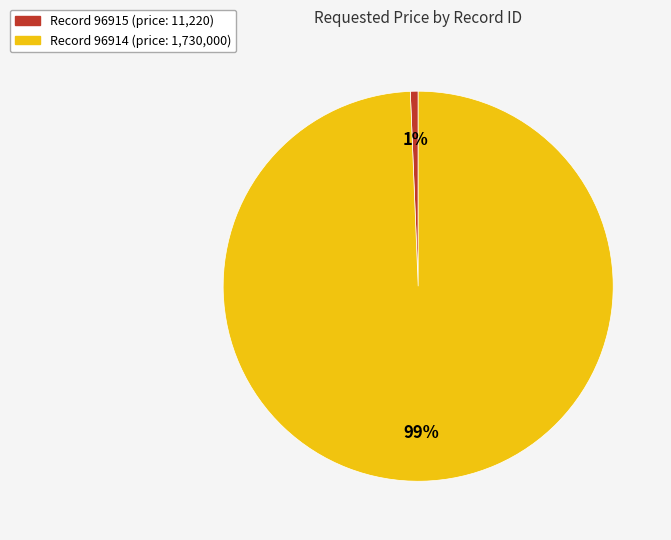

Does any single category account for the majority?

Yes